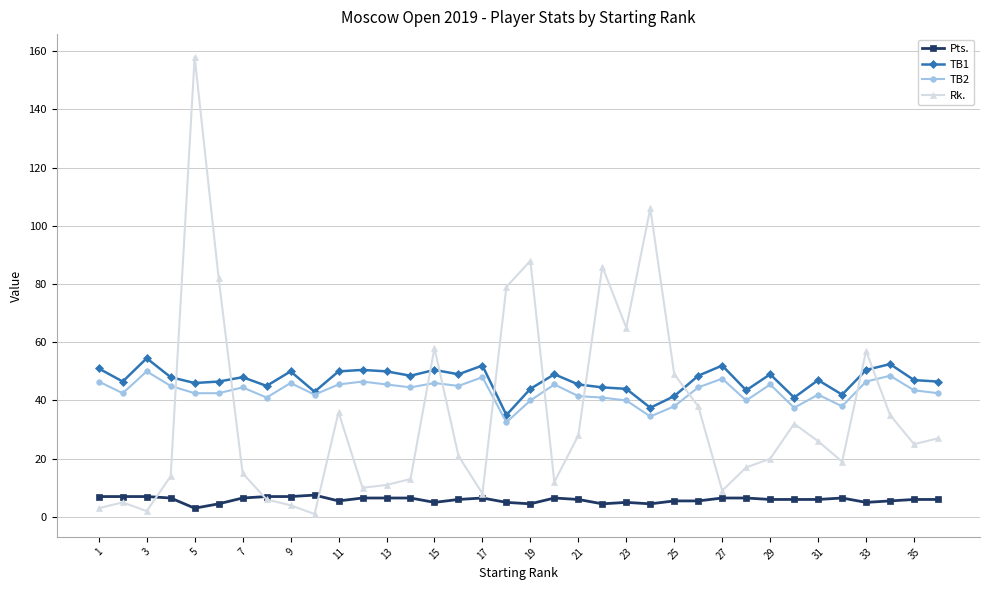

Which series has the widest spread of values?

Rk.